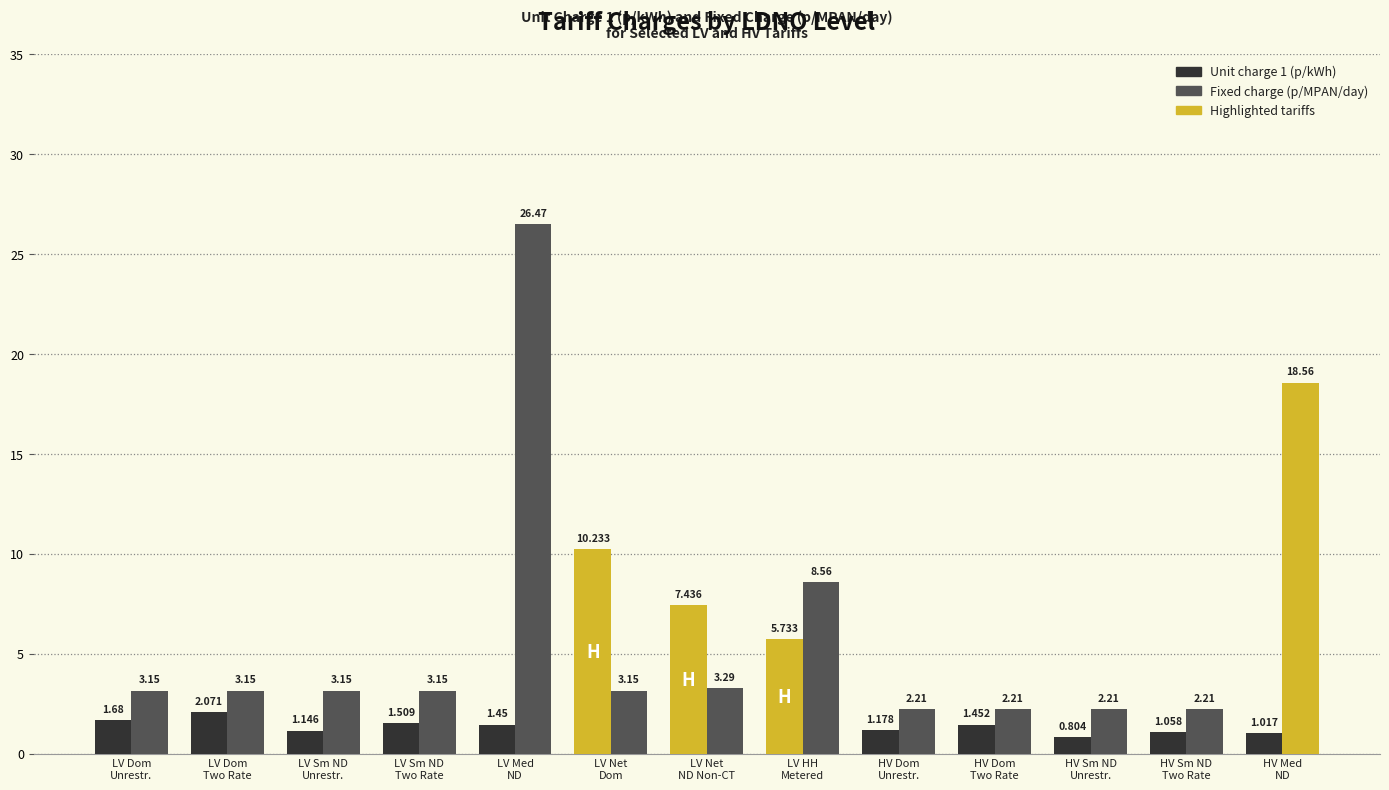

What is the label of the 9th bar from the left?

HV Dom
Unrestr.